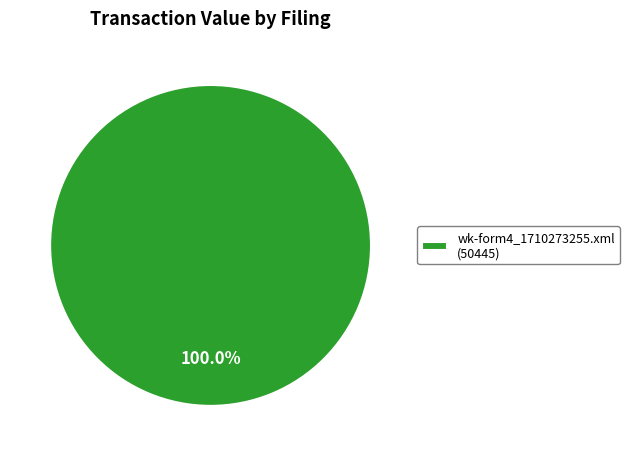

Which category accounts for the majority?

wk-form4_1710273255.xml (50445)